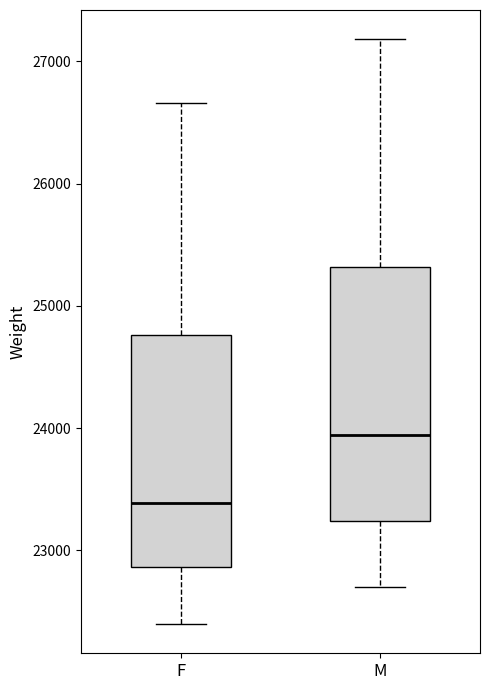

Comparing the boxes themselves (not the whiskers), which one is the tallest?

M